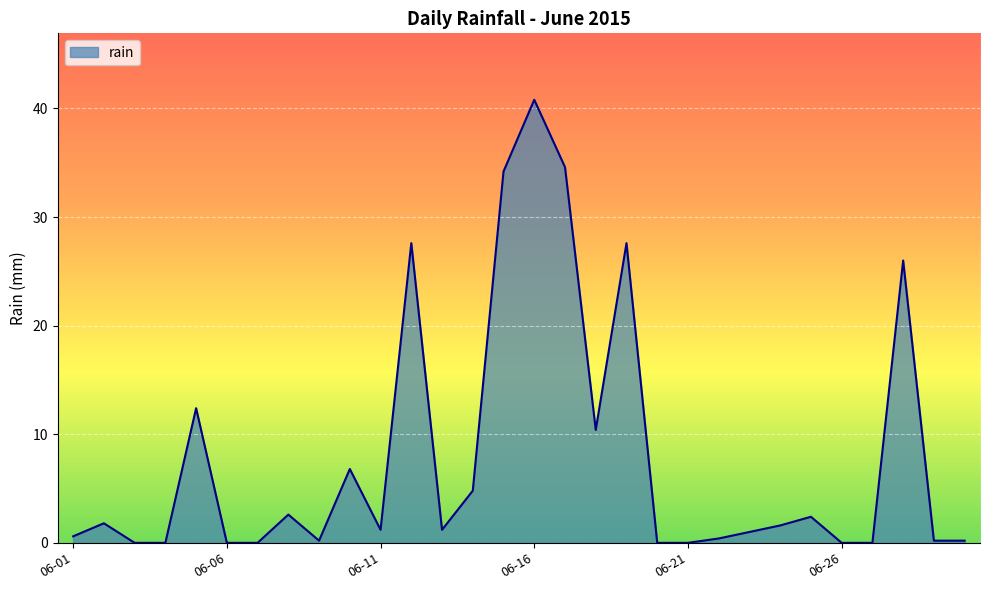

What is the difference between the maximum and minimum values?

40.8